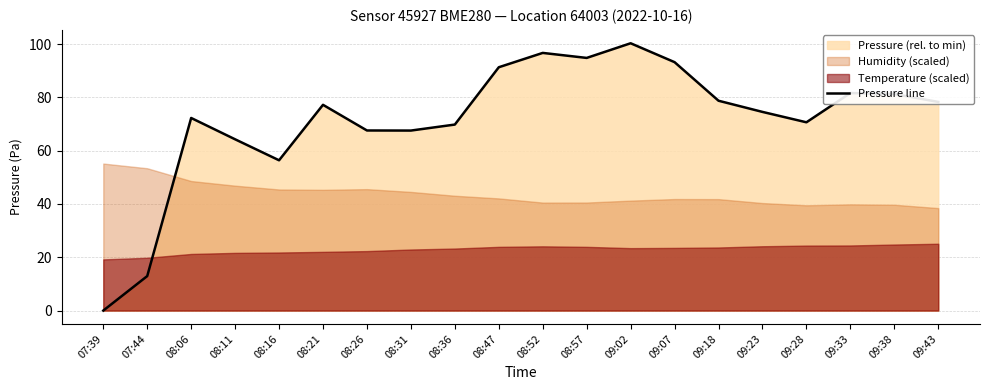

The value at 09:18 is 34.7. True or false?

False